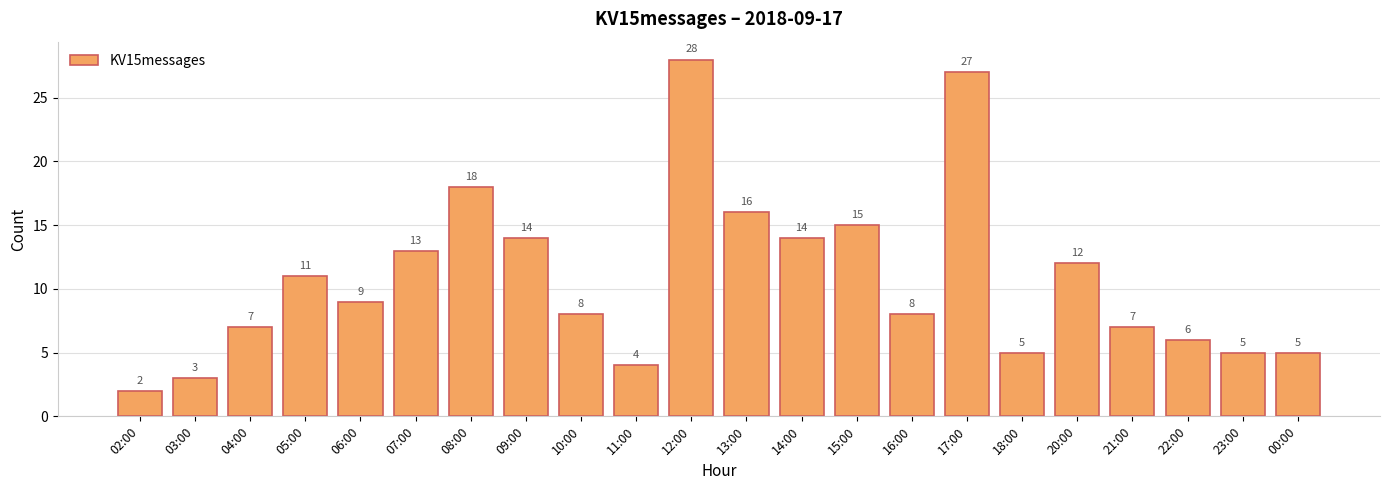

What is the change in value from 07:00 to 10:00?

-5